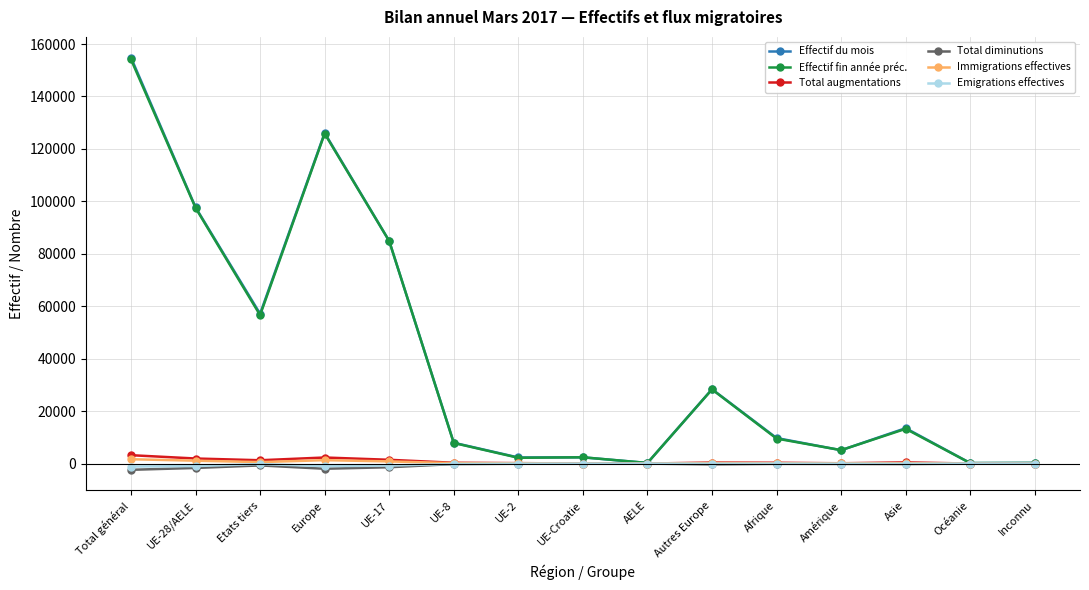

What is the spread (max minus min) of values at Amérique?

5247